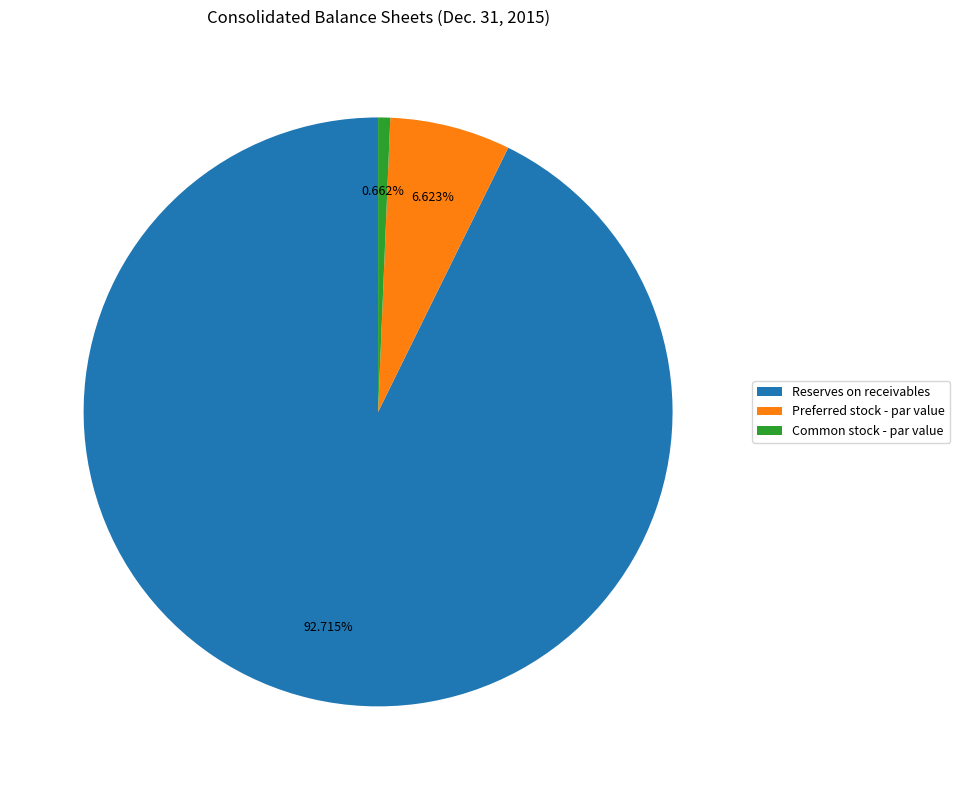

To the nearest percent, what is the difference between the Reserves on receivables and Common stock - par value slice percentages?

92%